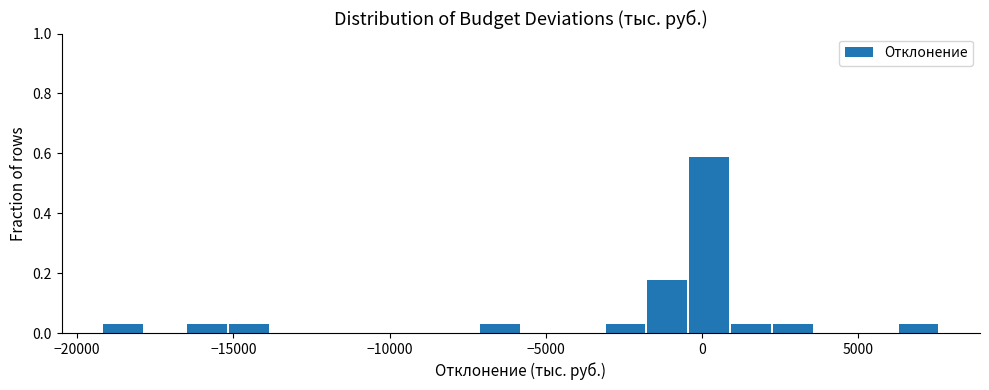

Read against the x-axis, roughly where is the centre of the tallest bar?

0